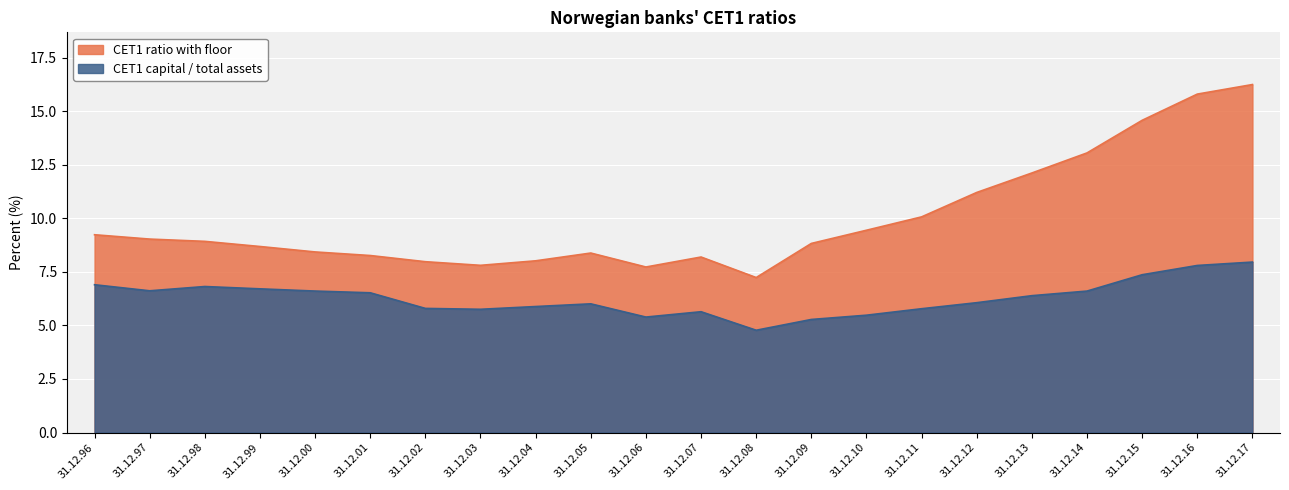

Rank the series by their maximum value, from lowest to highest.

CET1 capital / total assets, CET1 ratio with floor